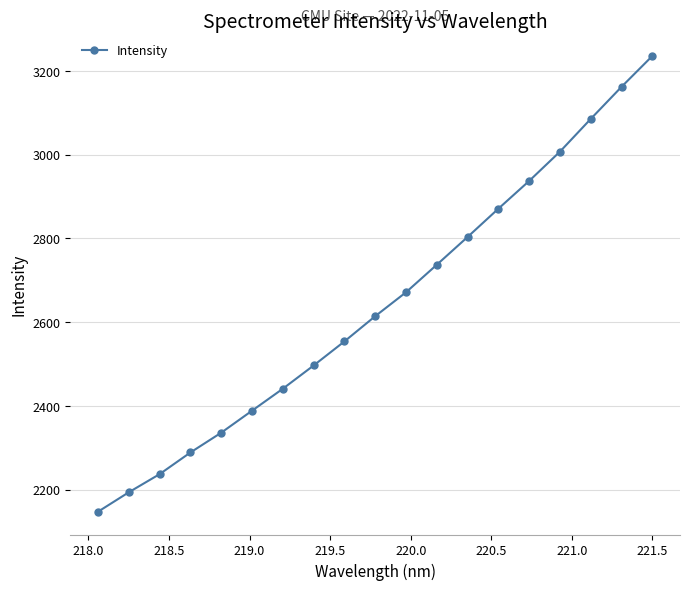

What is the difference between the second highest and second lowest values?

968.1